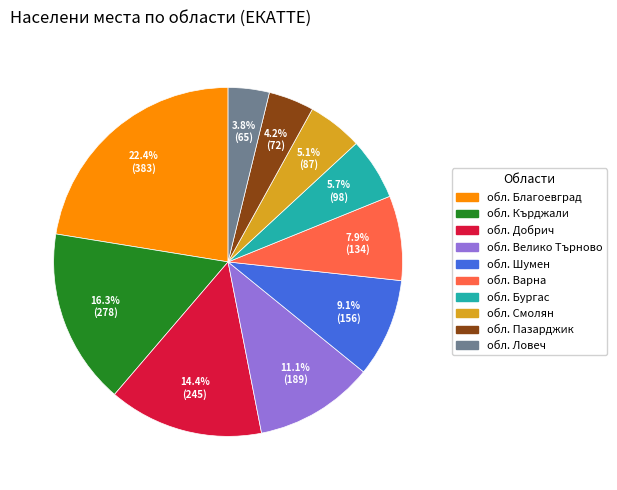

What percentage is the обл. Пазарджик slice, to the nearest percent?

4%